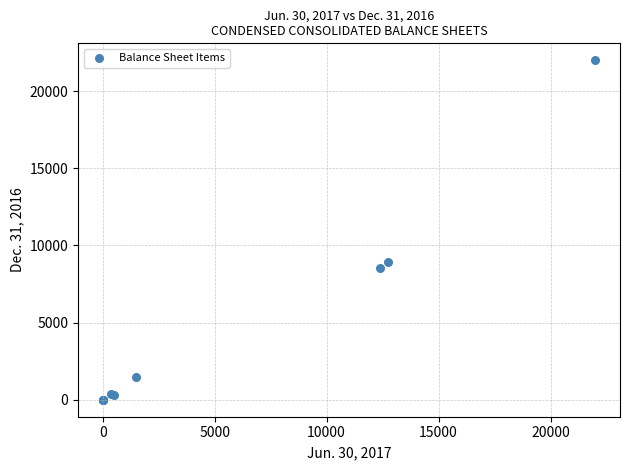

What Y value in the scatter plot is closest to 11000?

8901.0